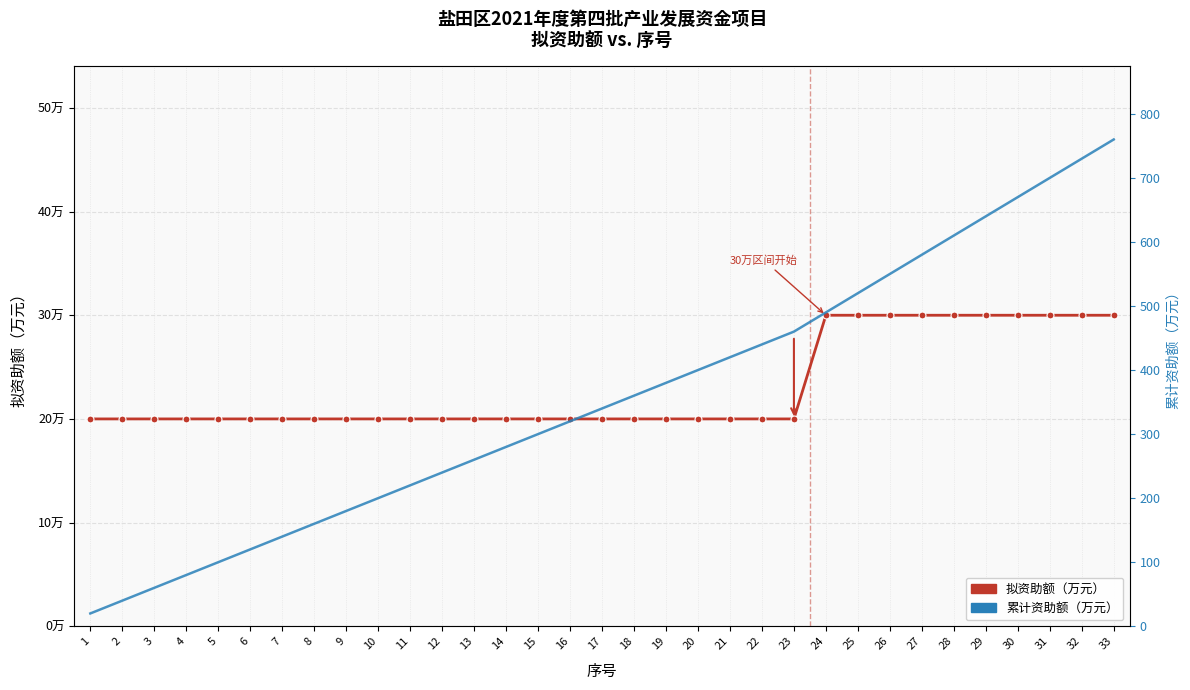

Is the value of 拟资助额（万元） at 8 greater than the value of 累计资助额（万元） at 31?

No